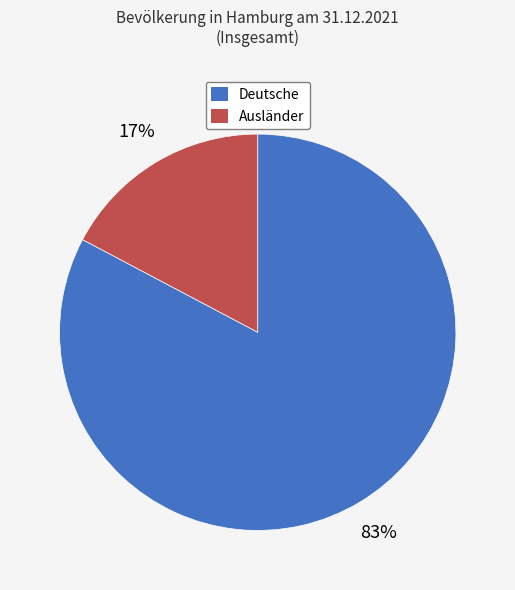

What is the largest slice in the pie chart?

Deutsche